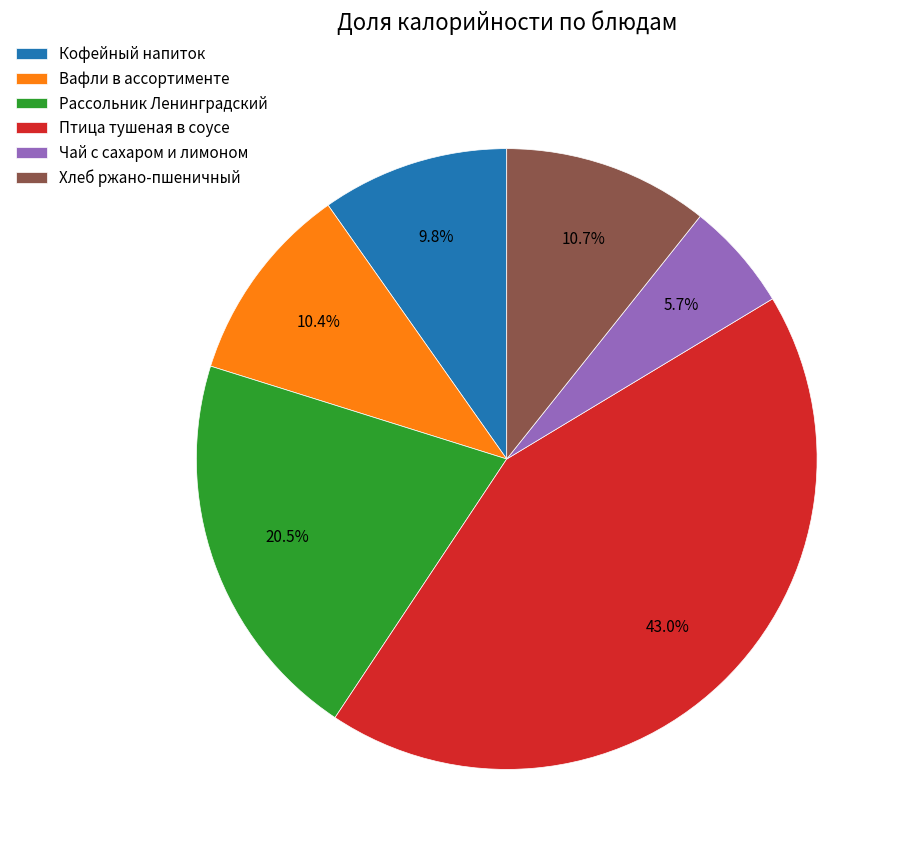

Is there a majority slice in this chart?

No